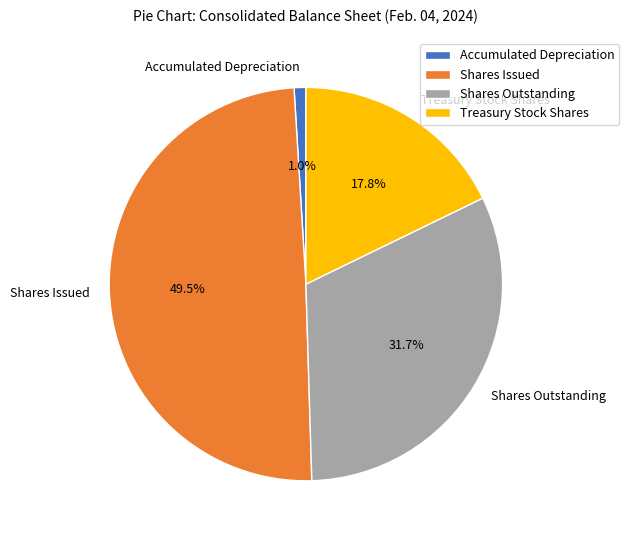

How many slices are in this pie chart?

4